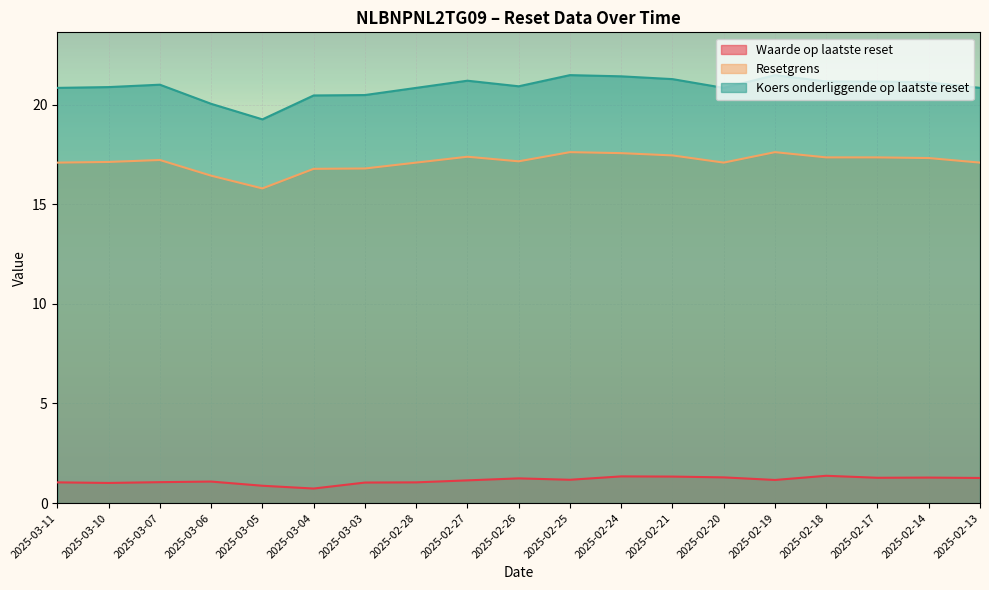

How many lines are shown in the chart?

3